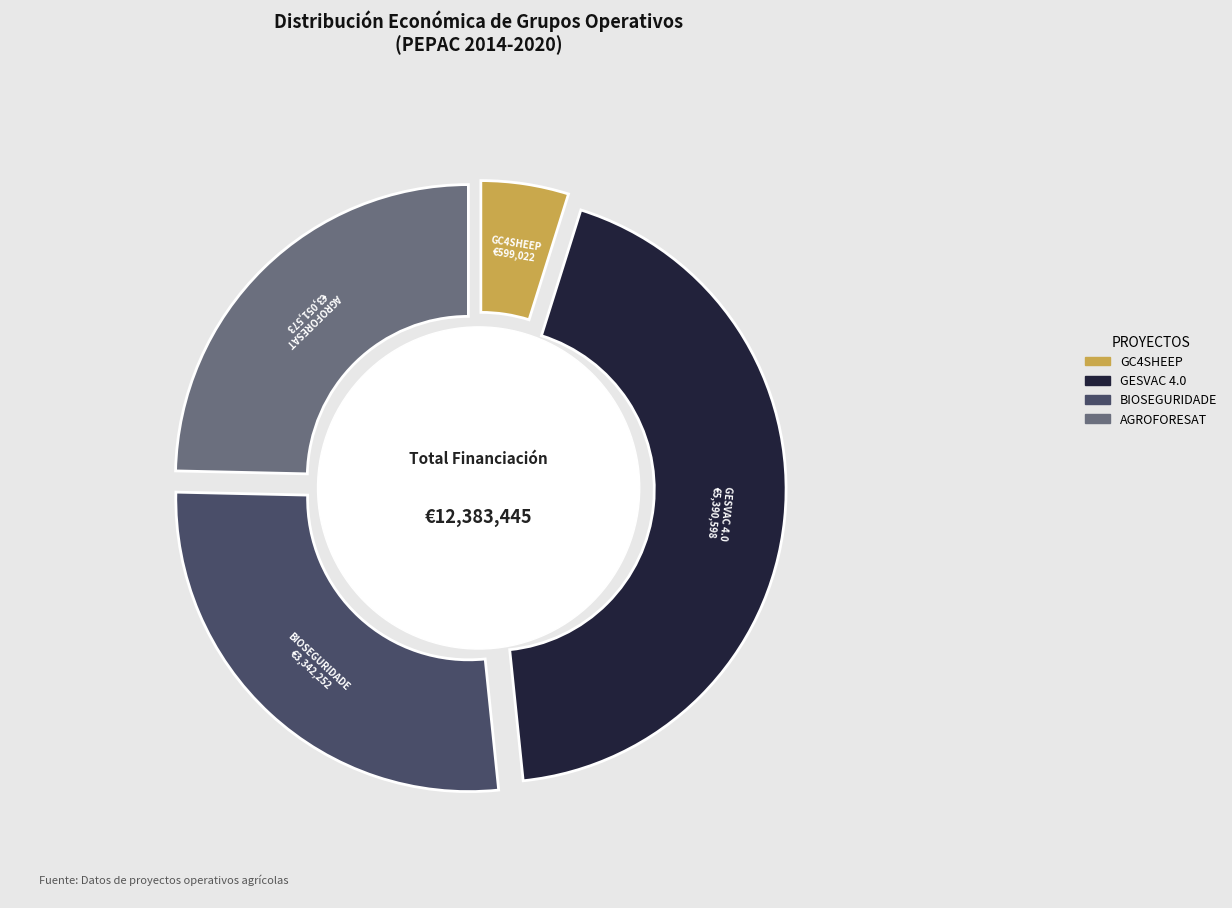

Which category has the smallest portion of the pie?

GC4SHEEP